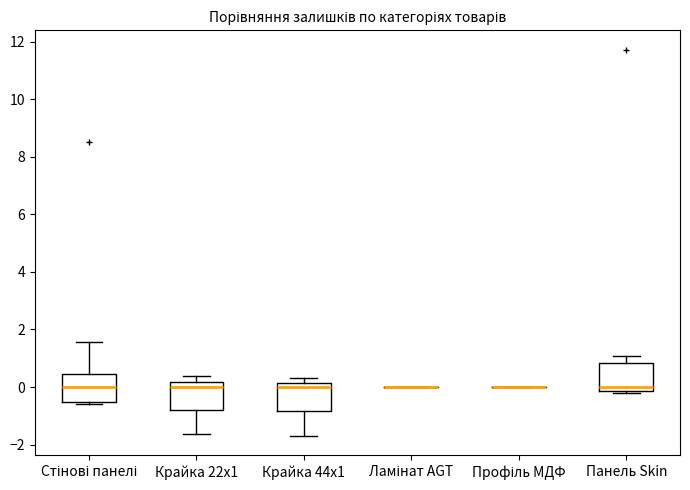

Reading left to right, transcribe this box plot: for each box, give where its median line is, the range the box spans, and where its two whiskers end, as read against the y-axis. The values are not printed on the chart, so give them approximately, as read against the axis.

Стінові панелі: median 0.0, box -0.6 to 0.4, whiskers -0.6 (just below the box's lower edge) to 1.6
Крайка 22x1: median 0.0, box -0.8 to 0.2, whiskers -1.6 to 0.4
Крайка 44x1: median 0.0, box -0.8 to 0.2, whiskers -1.8 to 0.2 (just above the box's upper edge)
Ламінат AGT: box collapsed to a line at 0.0, whiskers 0.0 to 0.0
Профіль МДФ: box collapsed to a line at 0.0, whiskers 0.0 to 0.0
Панель Skin: median 0.0, box -0.2 to 0.8, whiskers -0.2 to 1.0